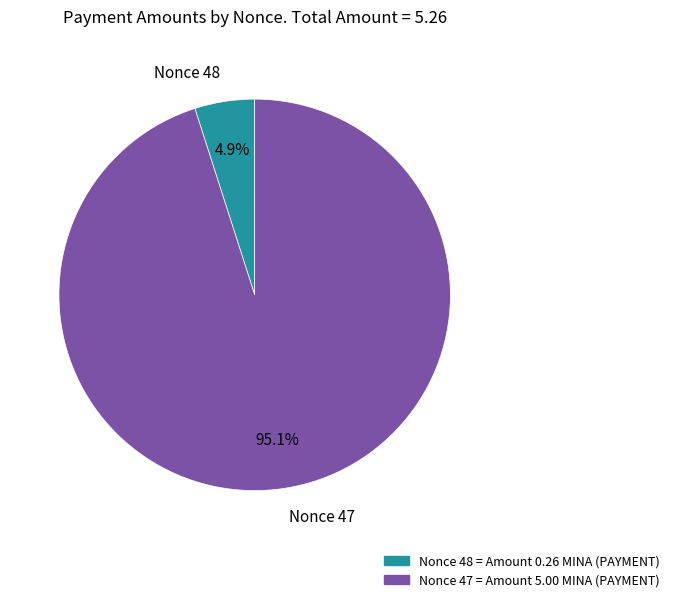

What percentage do Nonce 48 and Nonce 47 together represent?

100.0%